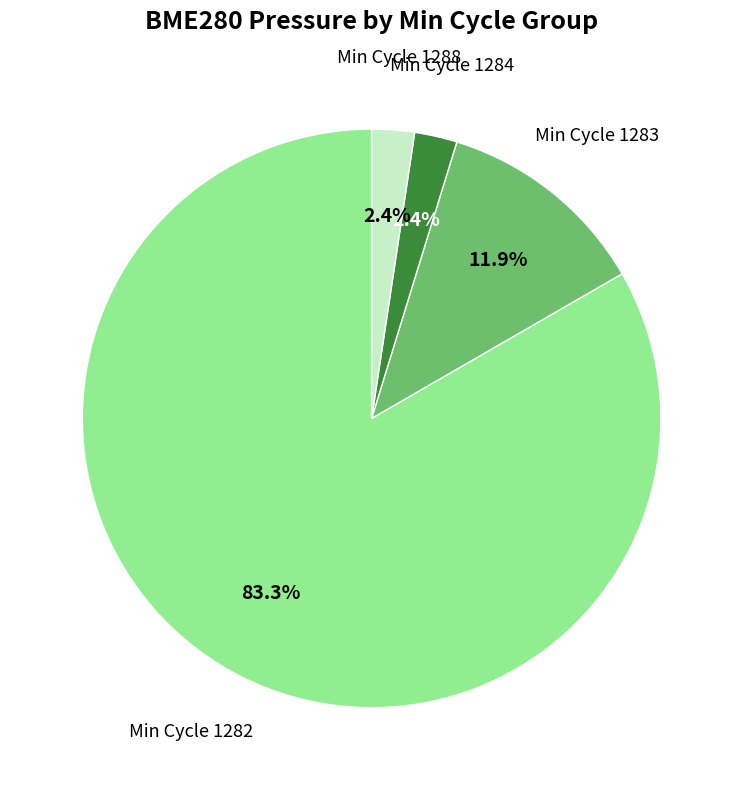

Is there a majority slice in this chart?

Yes